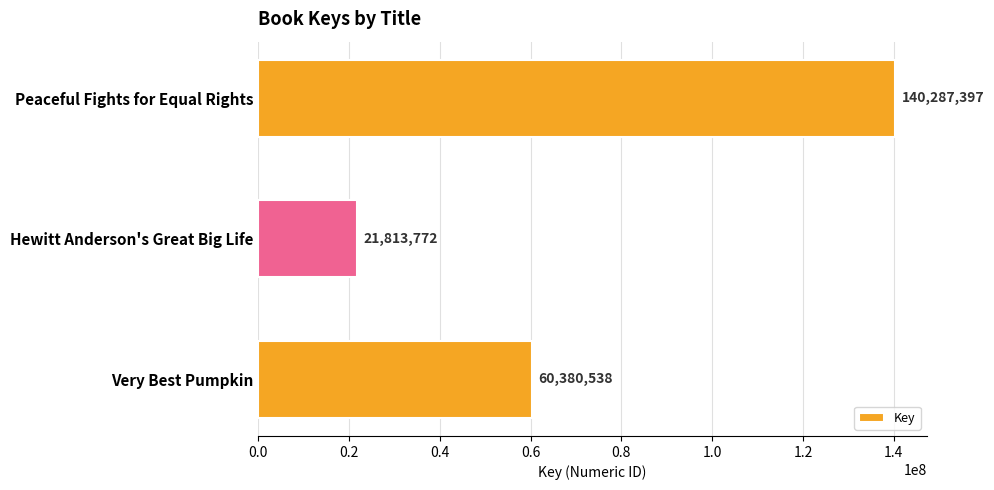

What is the greatest value displayed?

140287397